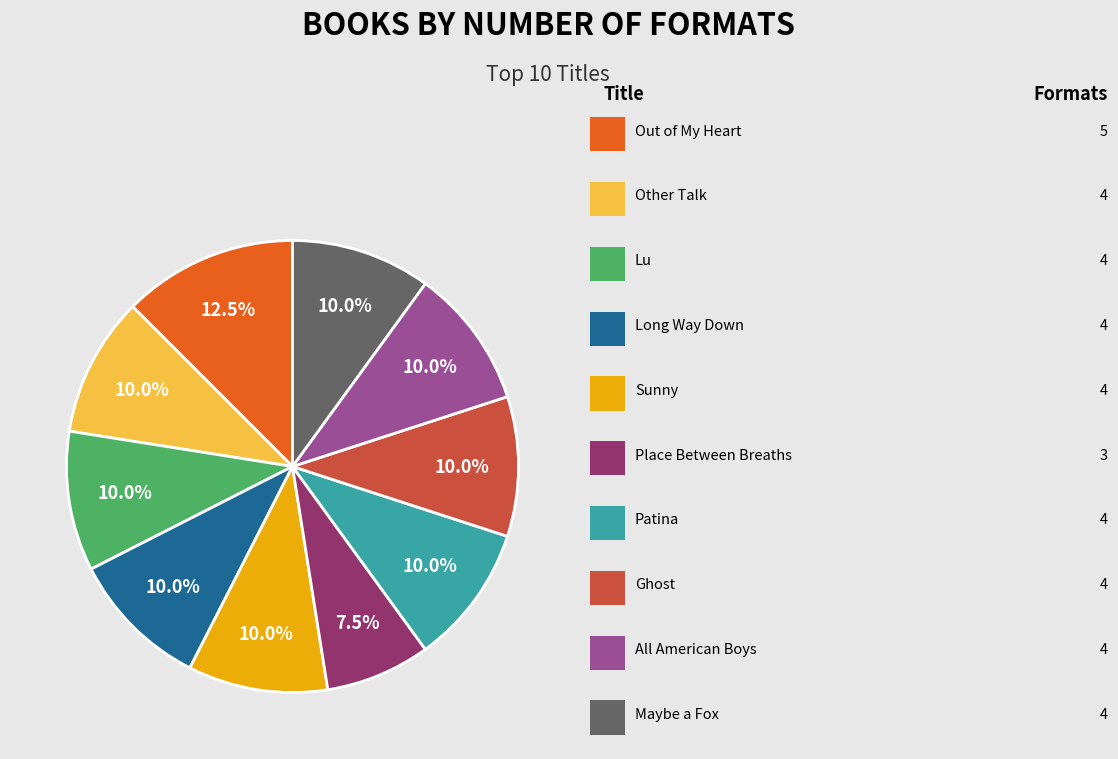

Is there a majority slice in this chart?

No